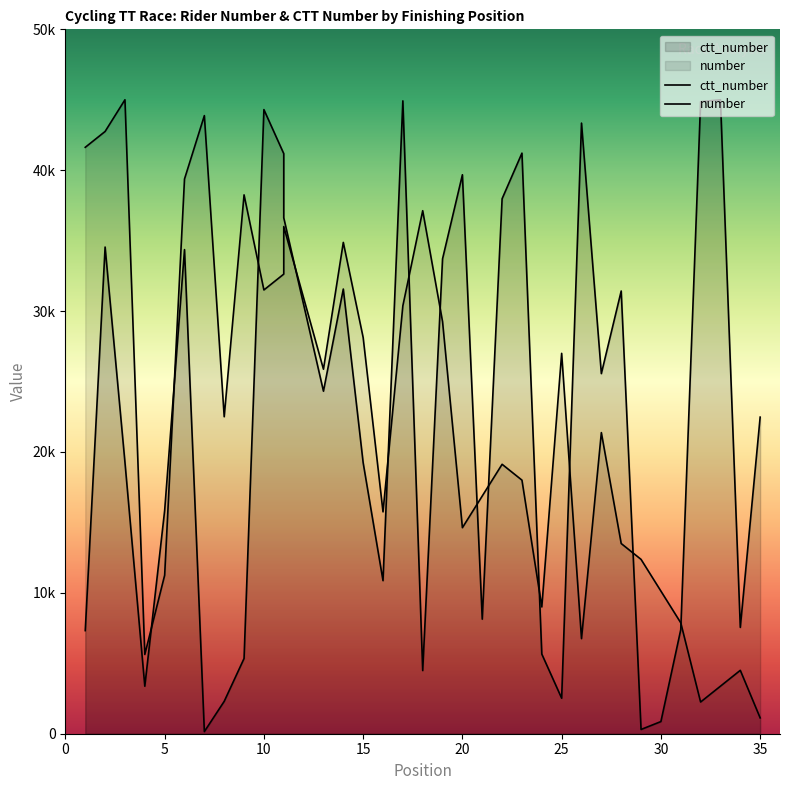

Which category has the lowest value across all series?

7